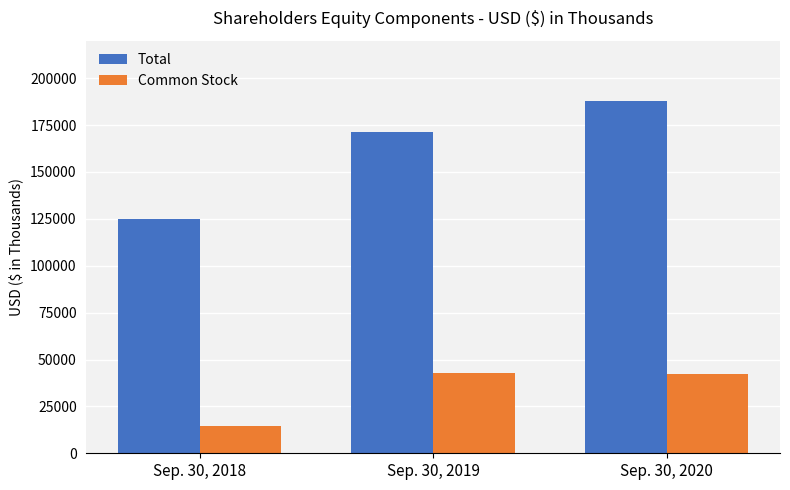

The value of Total at Sep. 30, 2020 is 187630. True or false?

True